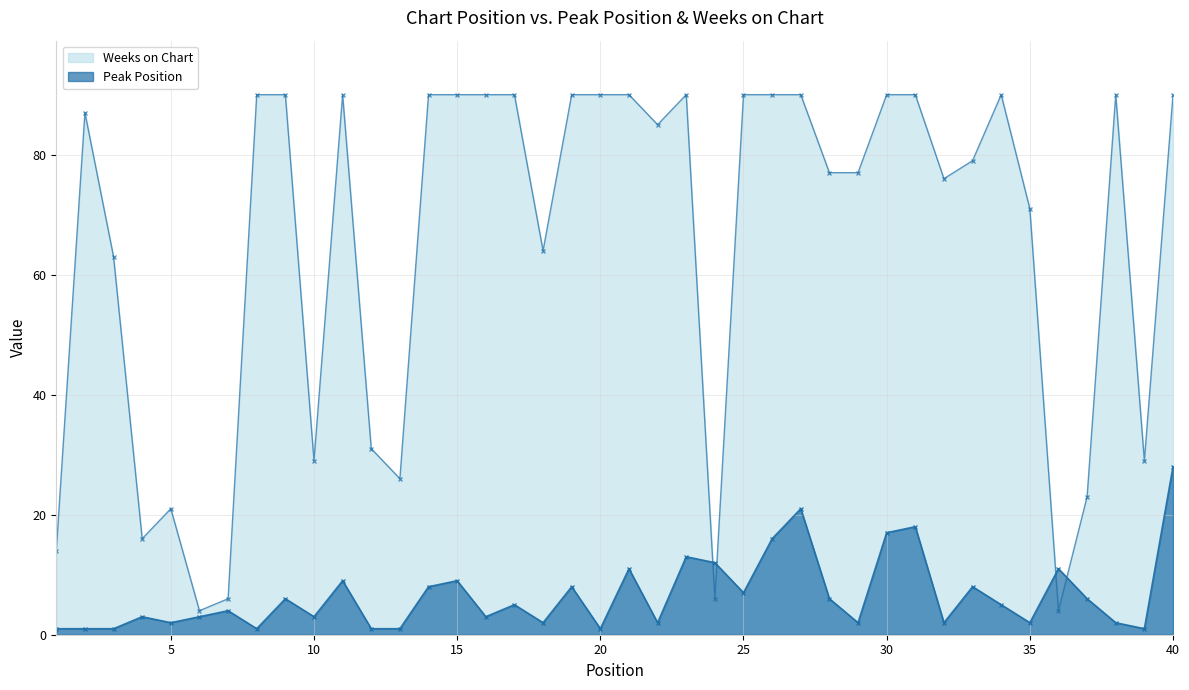

What is the lowest value of the Peak Position series?

1